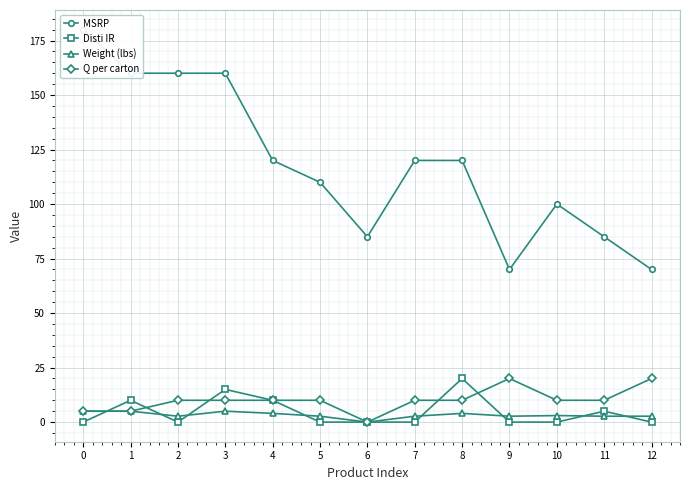

What is the difference between the second highest and minimum values in the Weight (lbs) series?

5.0